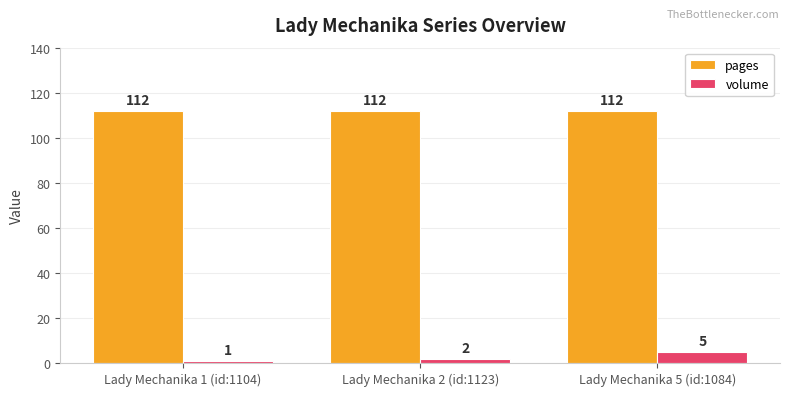

What is the maximum value shown in the chart?

112